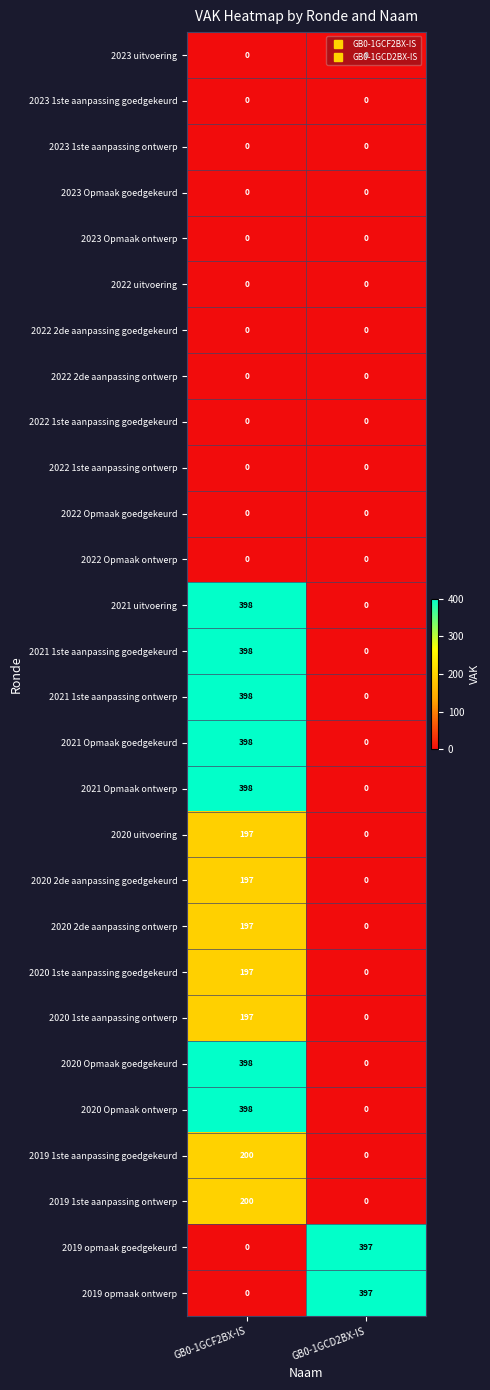

What is the highest value of the 2021 uitvoering series?

398